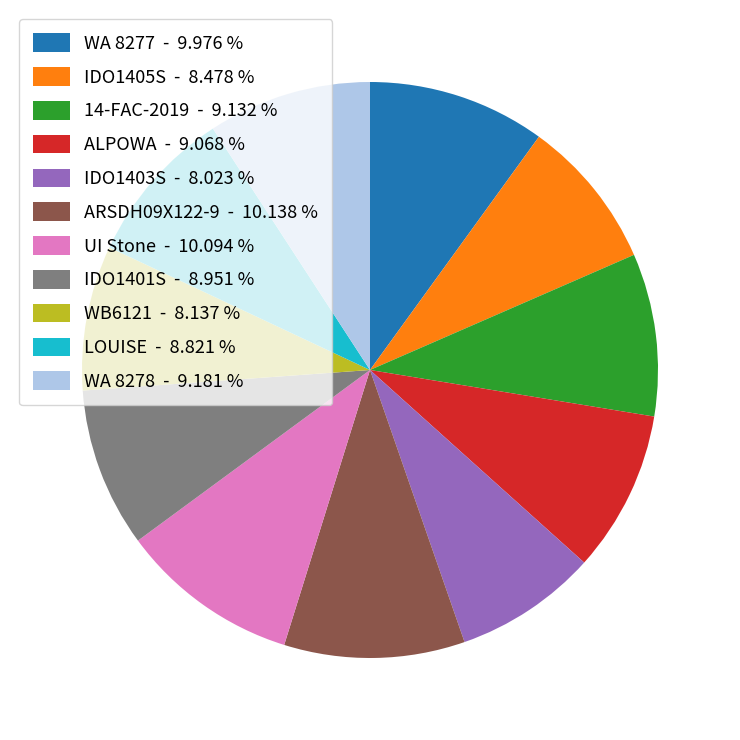

The IDO1405S slice represents 8% of the pie. True or false?

True